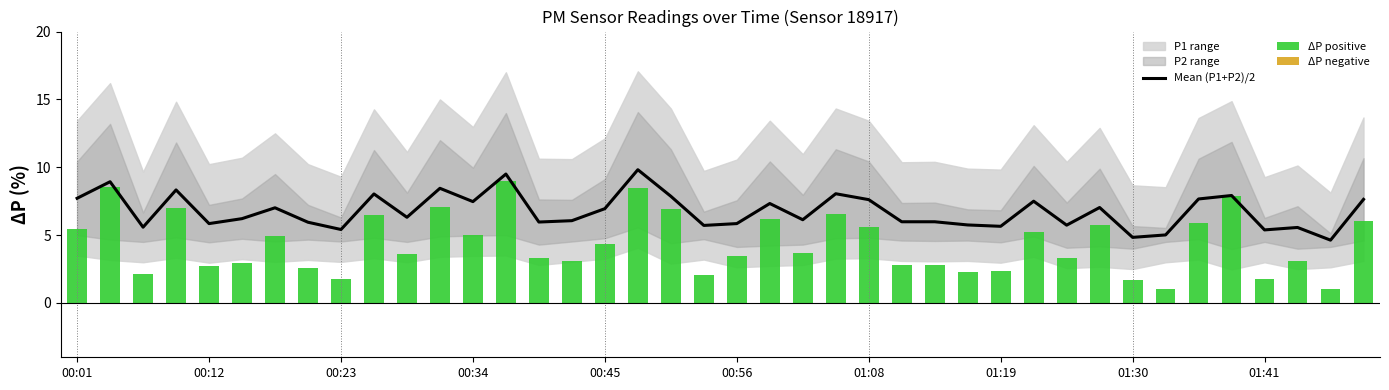

What is the lowest value of the Mean (P1+P2)/2 series?

4.6